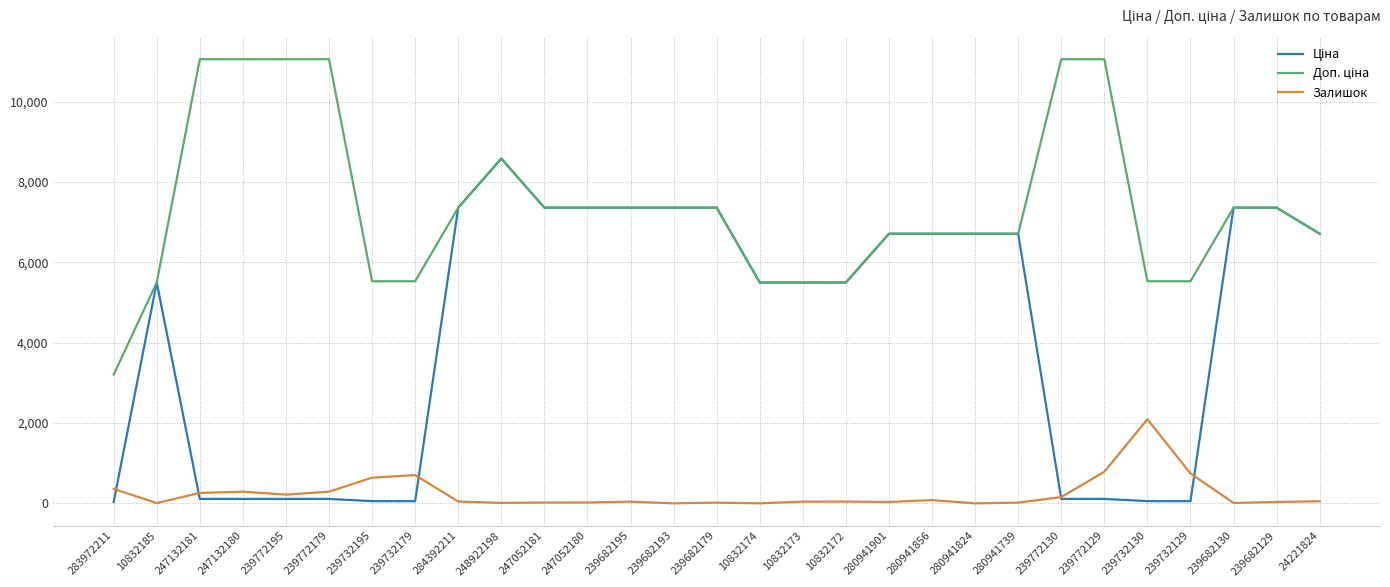

At which category is the sum across all series the highest?

248922198